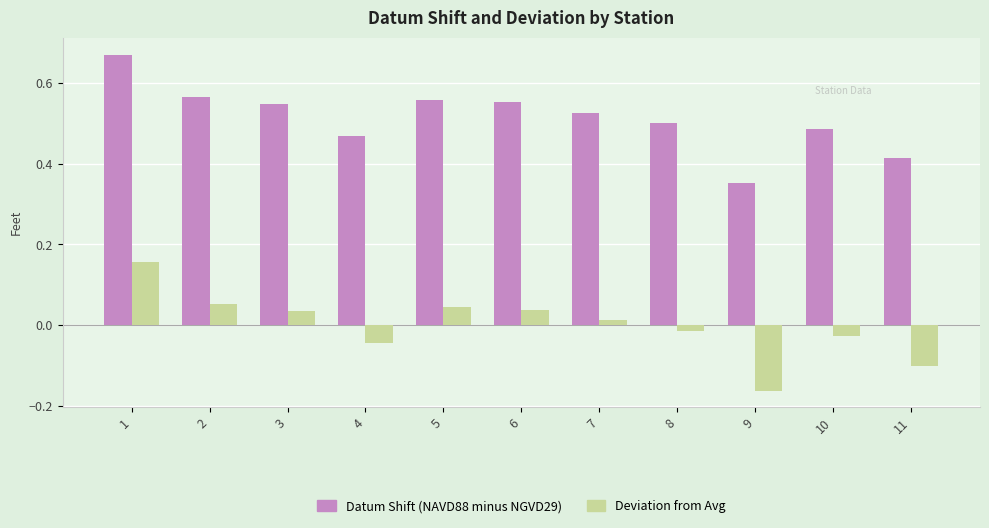

The value of Deviation from Avg at 2 is 0.0. True or false?

False